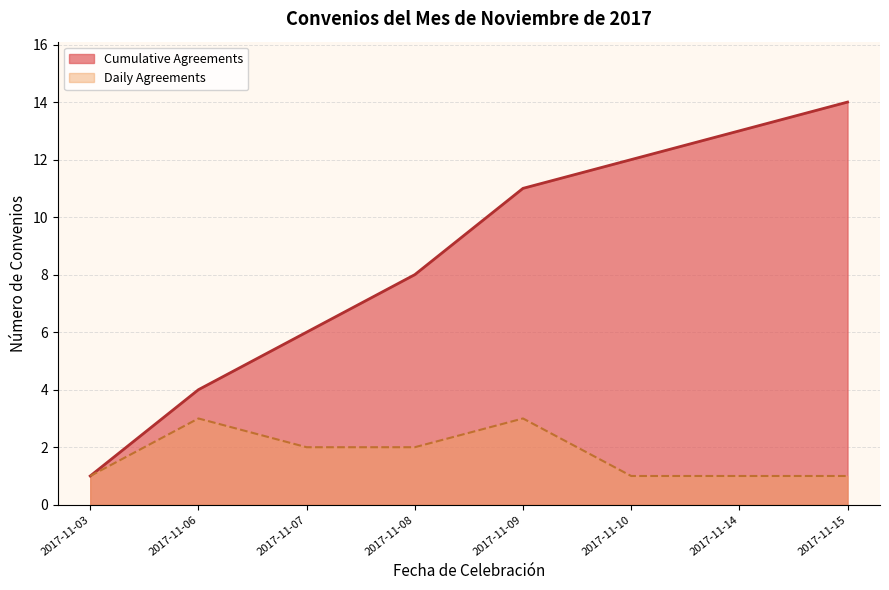

At which category is the sum across all series the highest?

2017-11-15